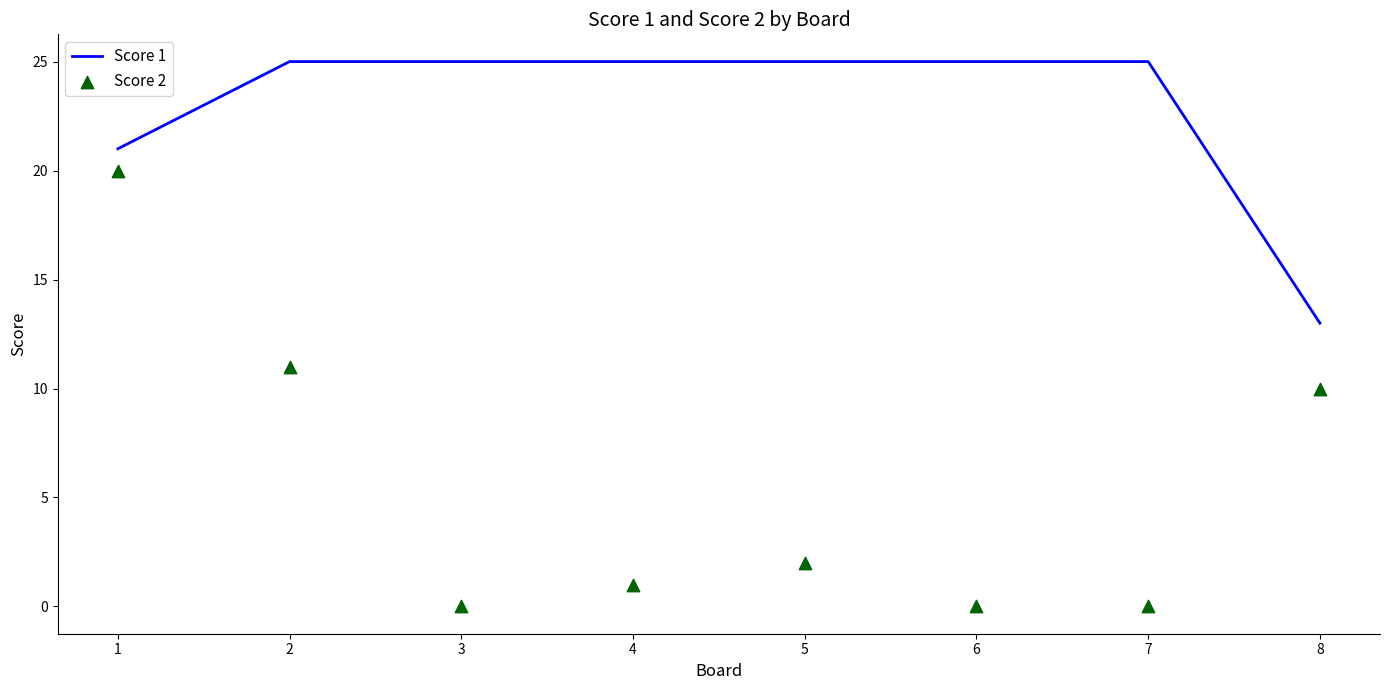

Is the value of Score 1 at 4 greater than the value of Score 2 at 6?

Yes